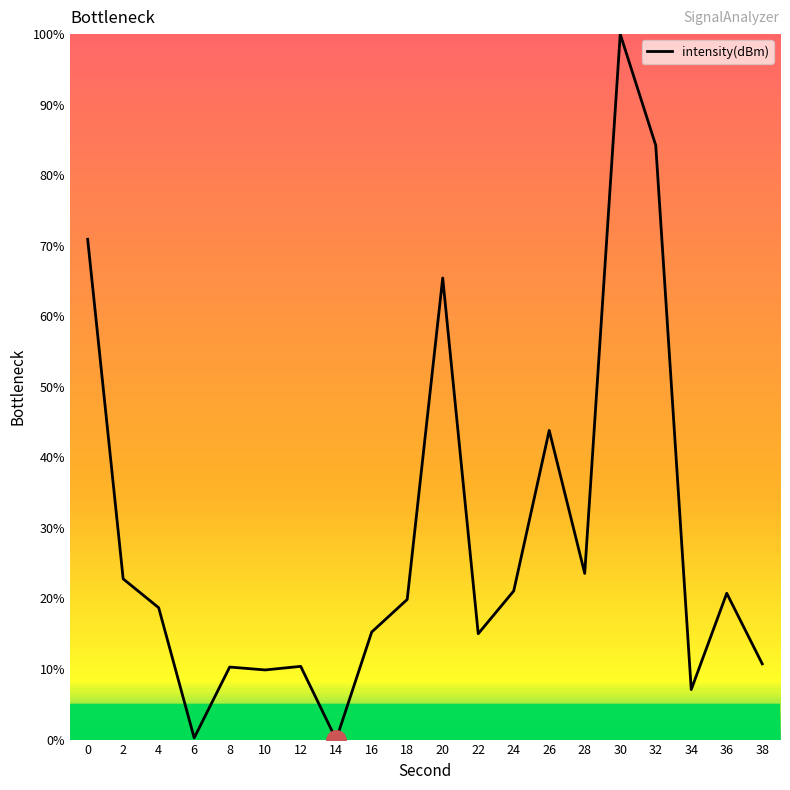

The value at 36 is 20.7. True or false?

True